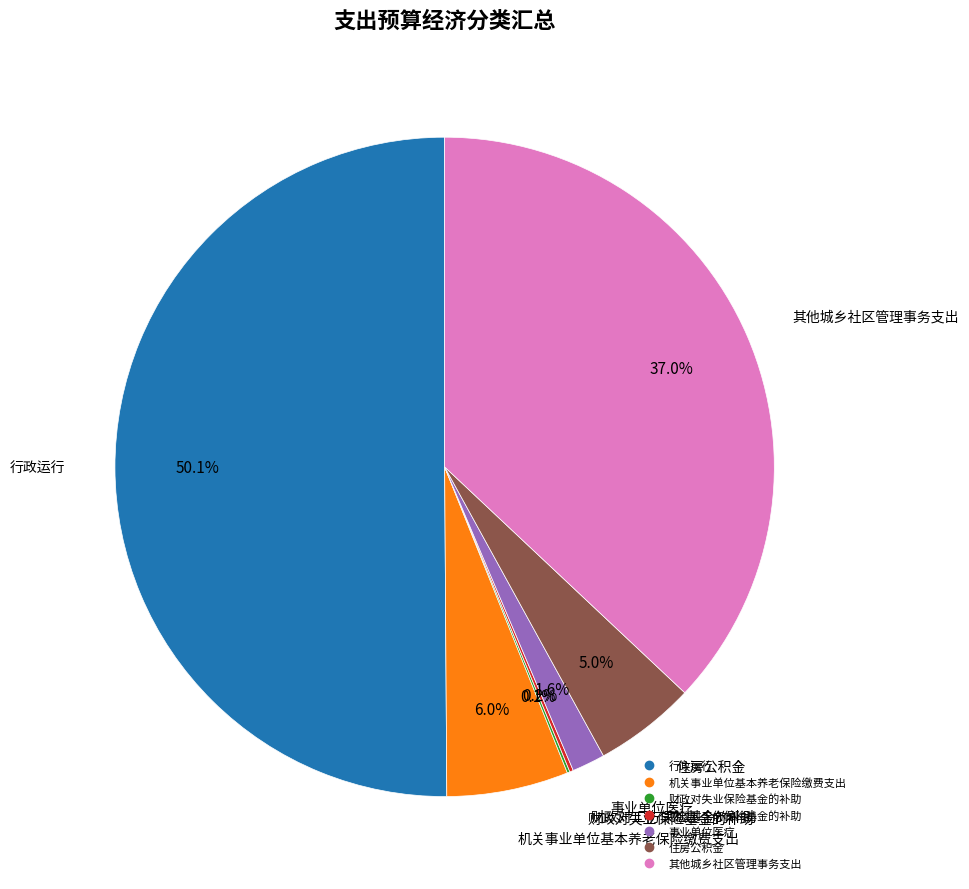

What is the majority slice?

行政运行